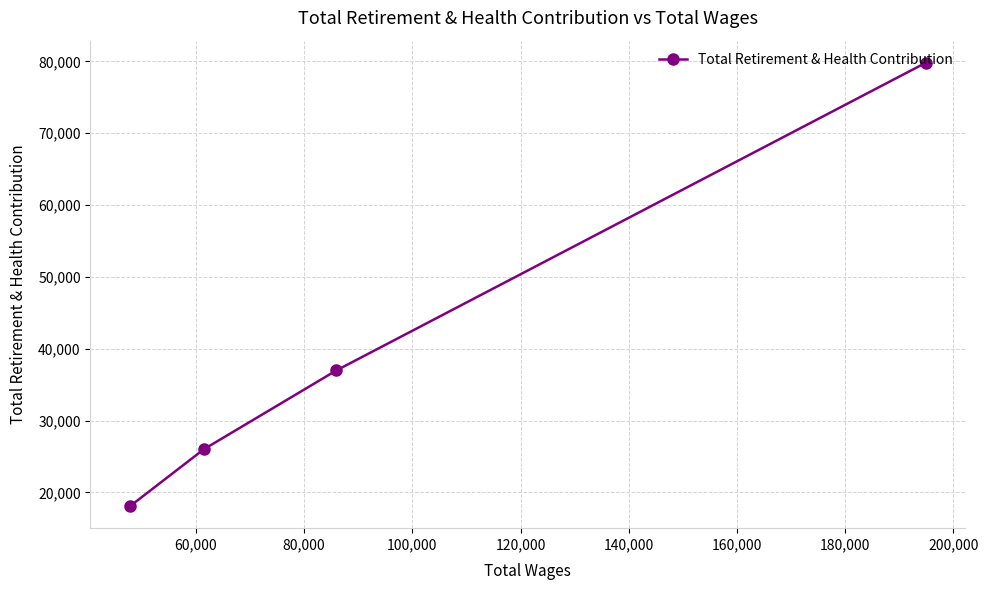

What is the difference between the maximum and minimum values?

61673